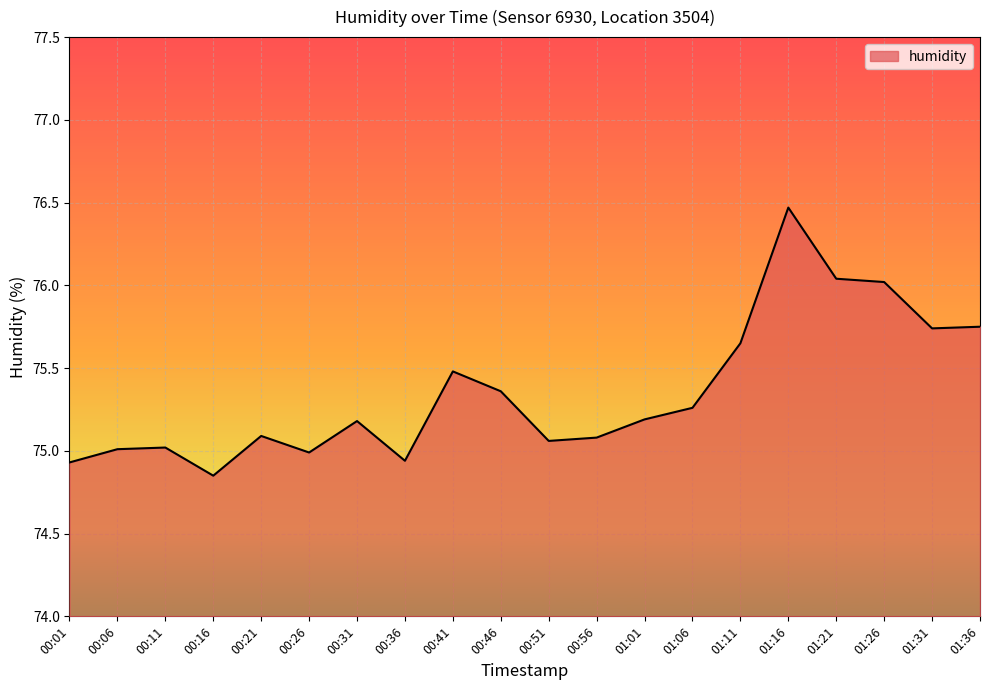

What is the difference between the maximum and minimum values?

1.6